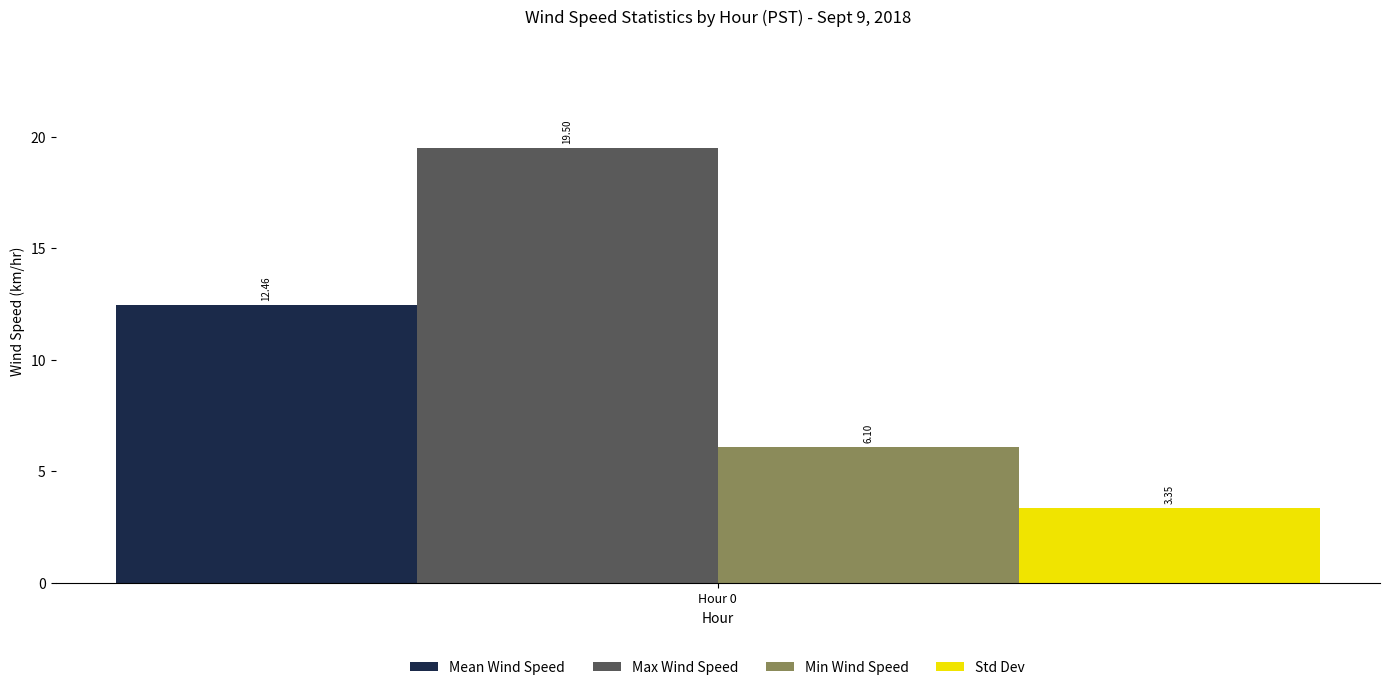

At Hour 0, list the series in order from smallest to largest.

Std Dev, Min Wind Speed, Mean Wind Speed, Max Wind Speed